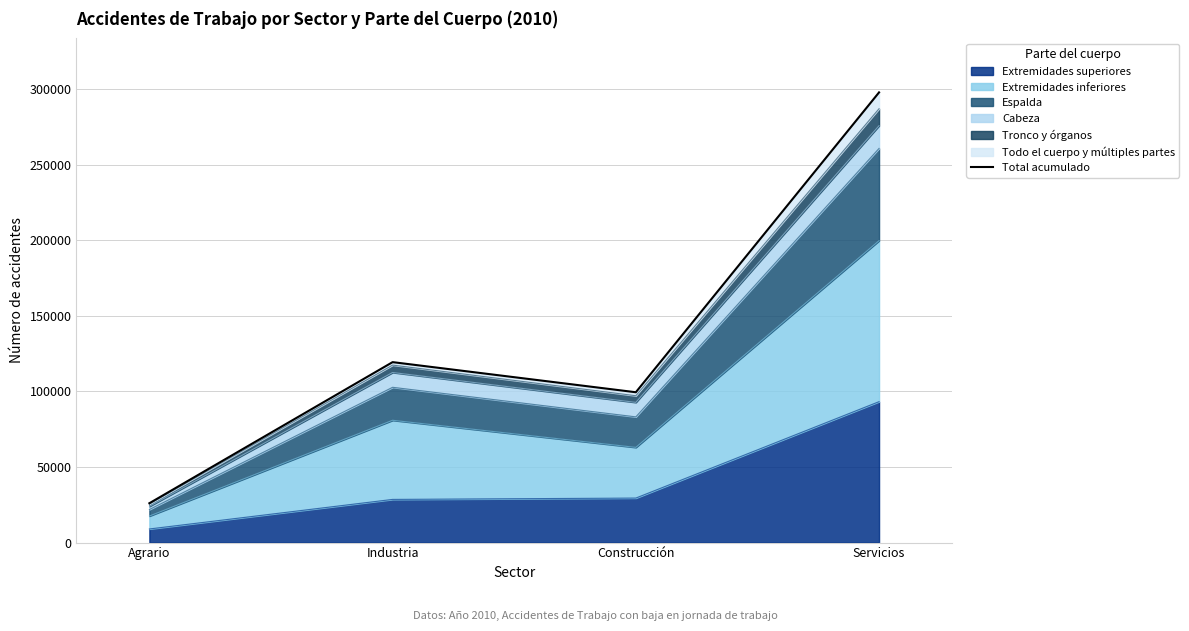

Reading left to right, extract all data points from this chart.

Agrario=26007	Industria=119329	Construcción=99411	Servicios=297735